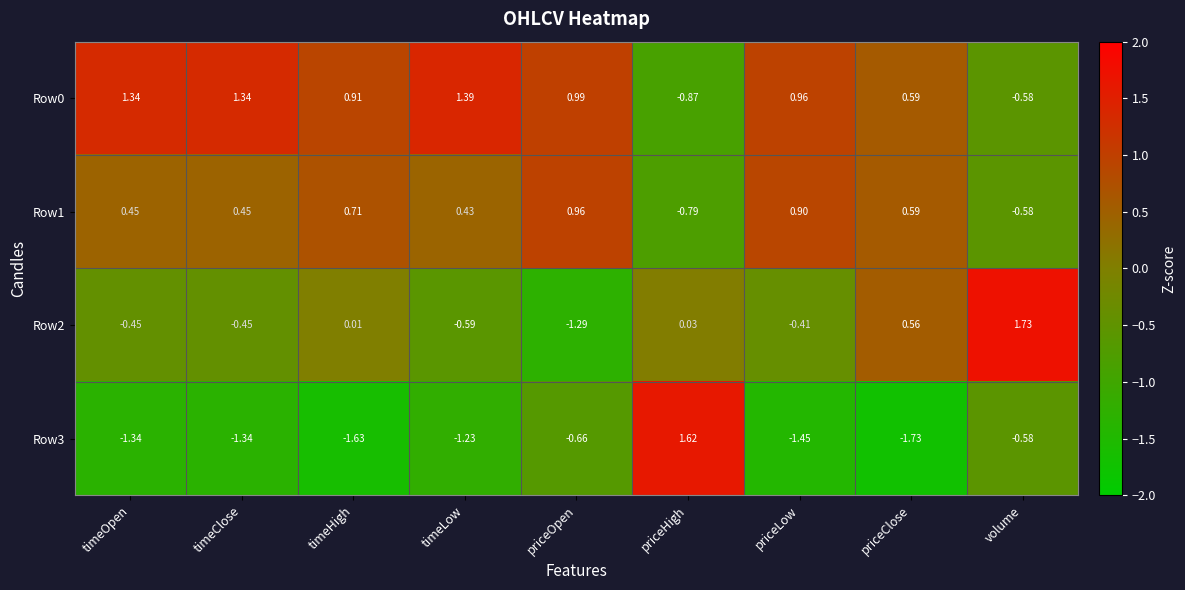

At which category is the sum across all series the highest?

priceClose